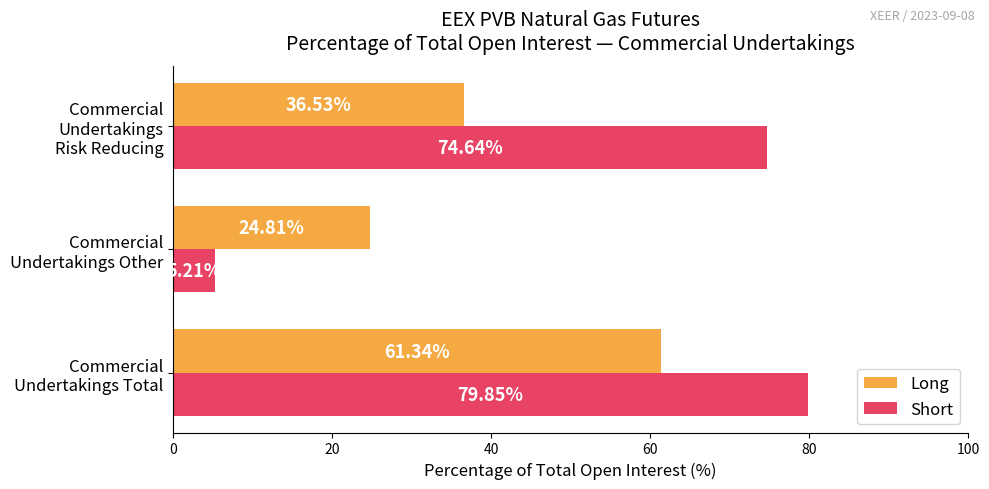

List the series in order of their overall mean, lowest first.

Long, Short